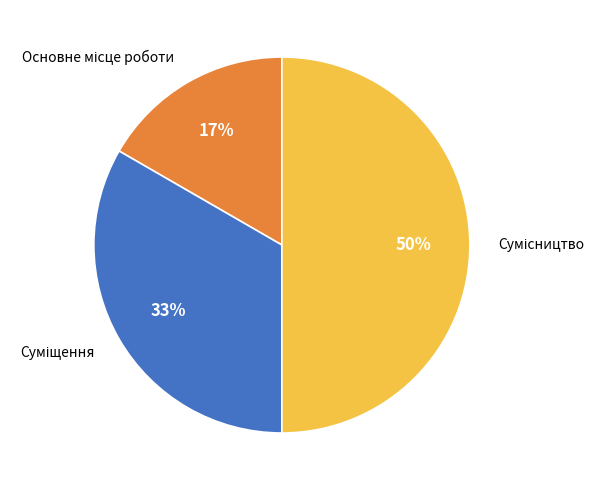

Count the number of slices in the pie.

3